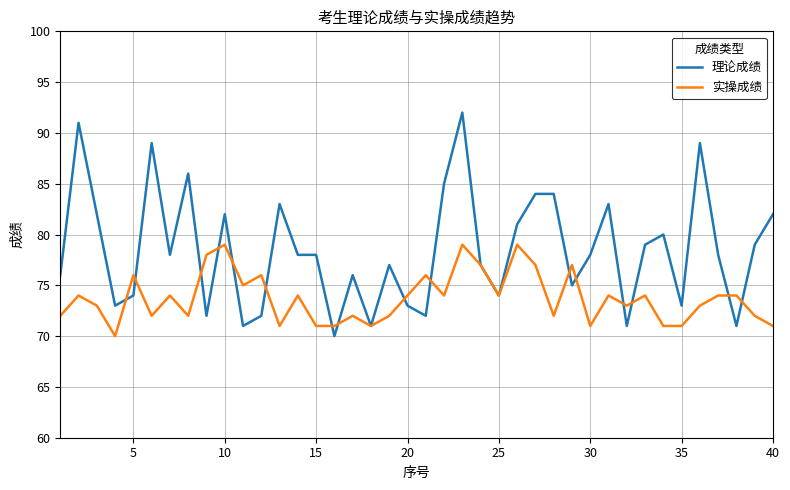

Rank the series by their average value, from lowest to highest.

实操成绩, 理论成绩